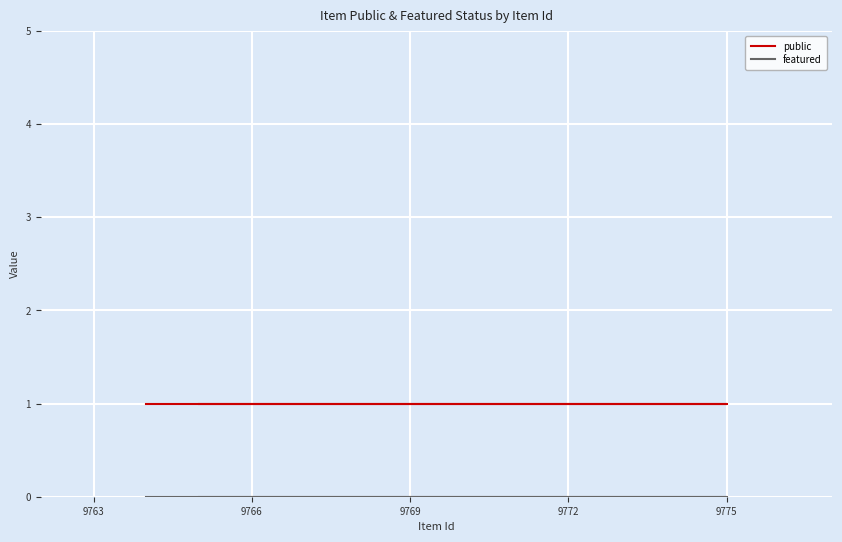

What is the highest value of the public series?

1